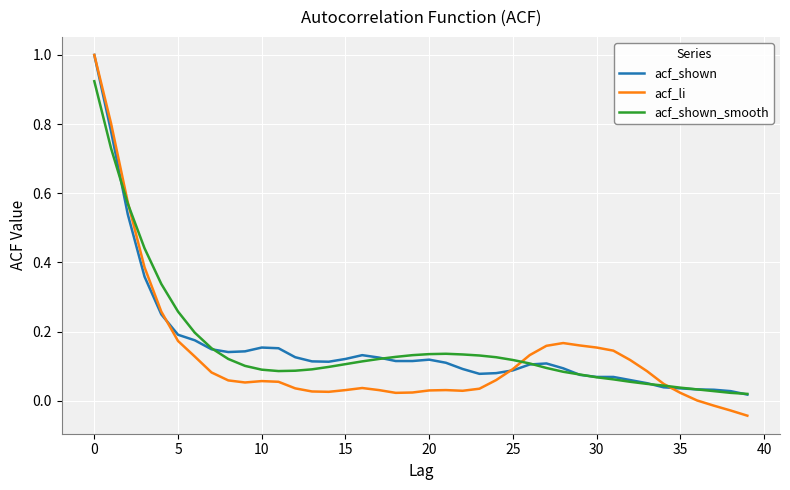

What is the maximum value for acf_shown?

1.0